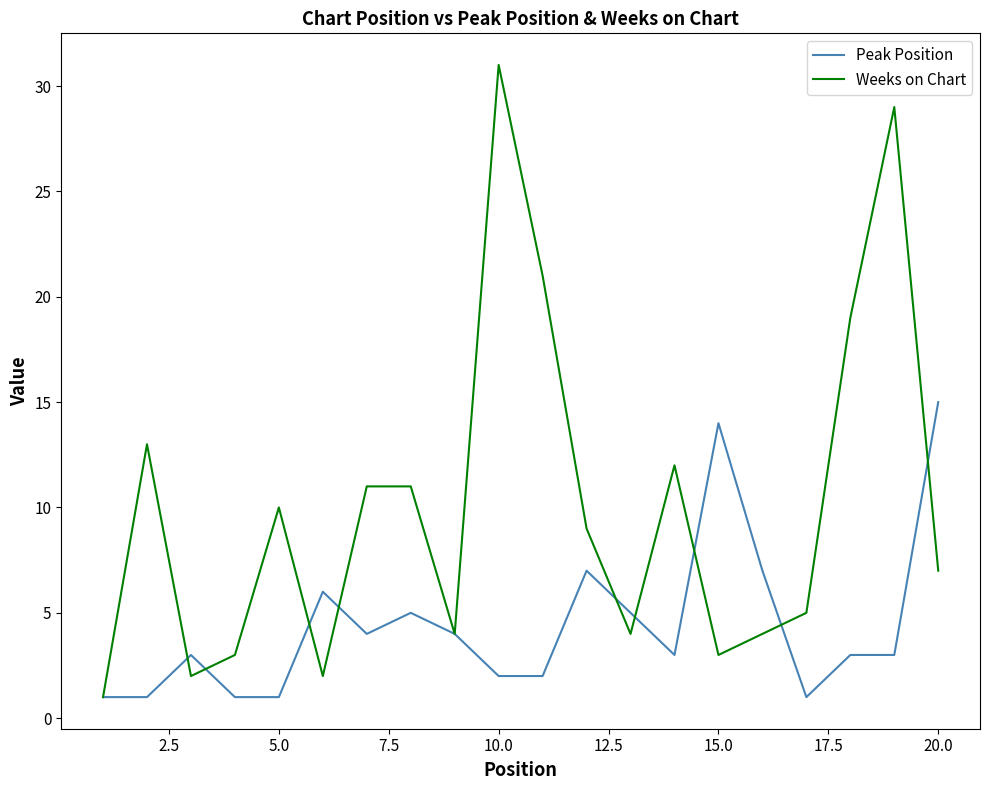

What is the difference between the maximum and second lowest values in the Peak Position series?

14